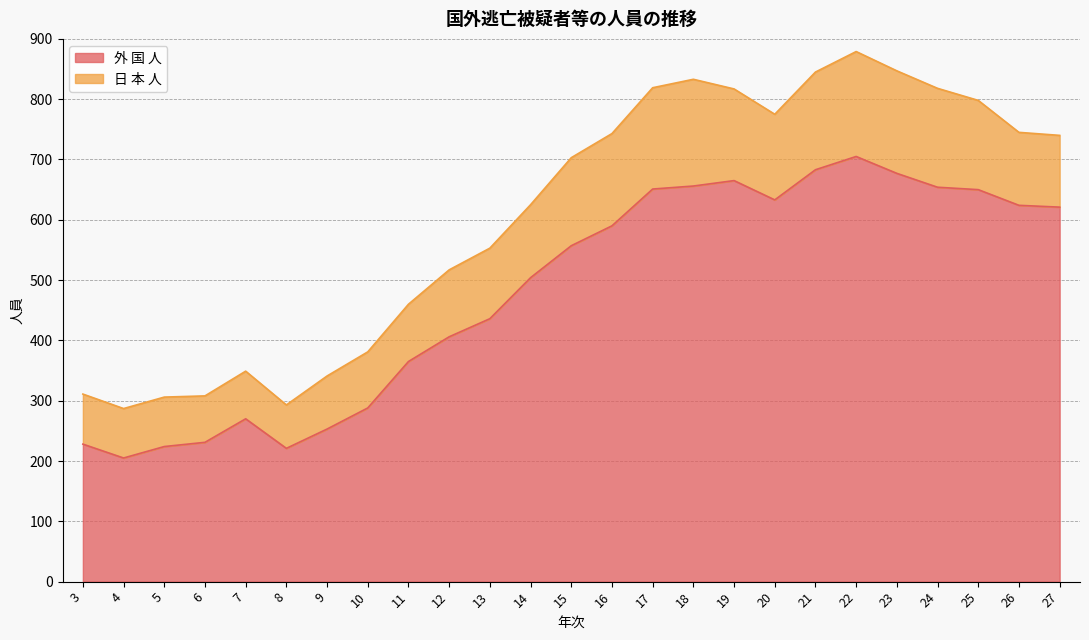

The chart shows a value of 224 at 5. True or false?

True